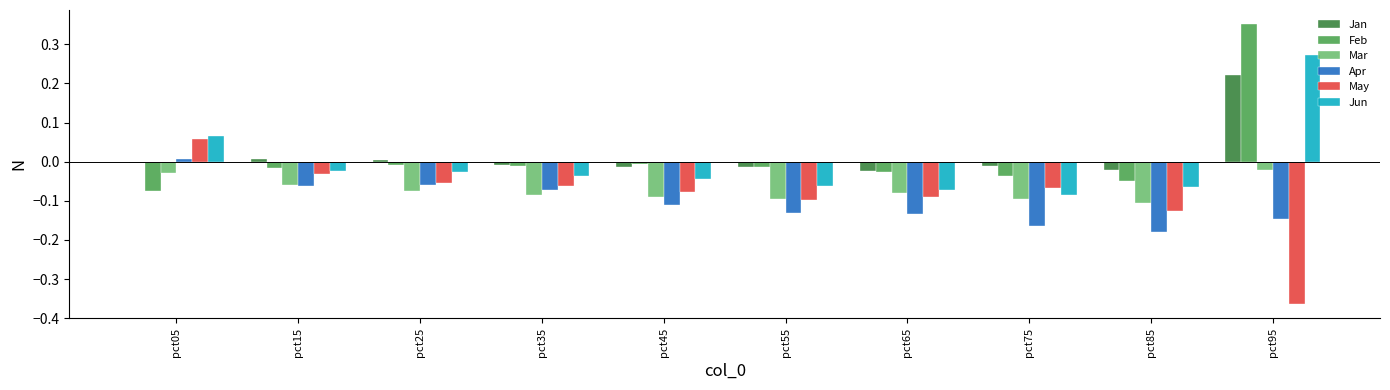

Are the bars horizontal?

No